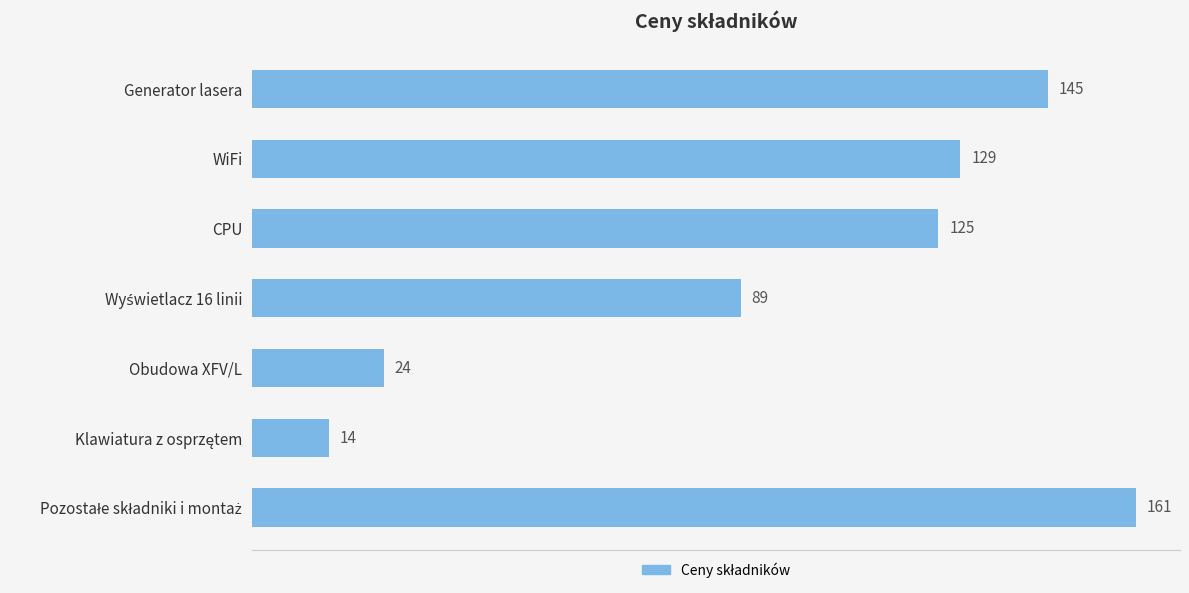

What is the difference between the maximum and minimum values?

147